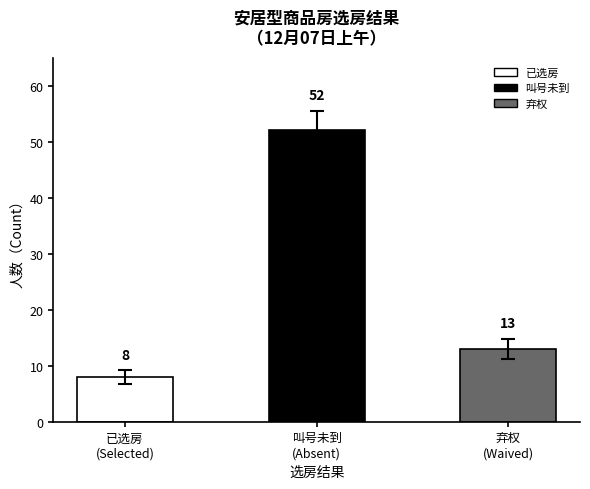

Are the bars grouped side by side (vs. stacked)?

No